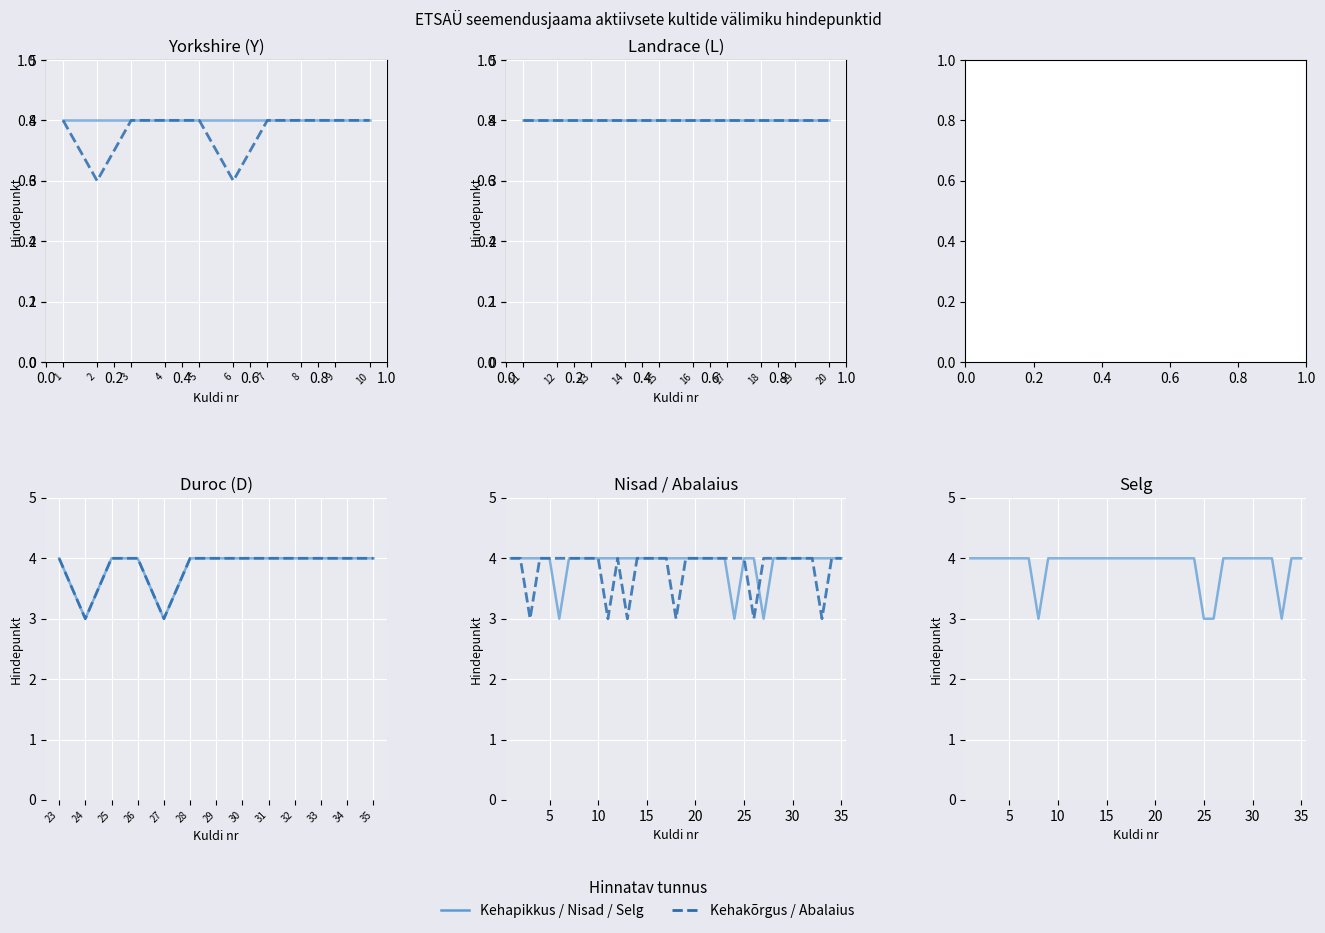

At 6, list the series in order from largest to smallest.

Abalaius, Selg, Nisad